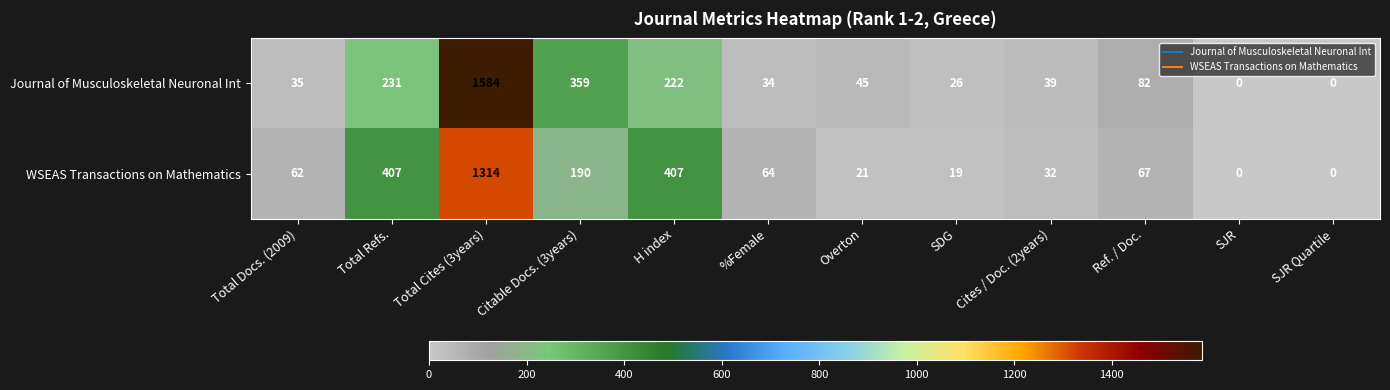

How many categories are shown in the chart?

12